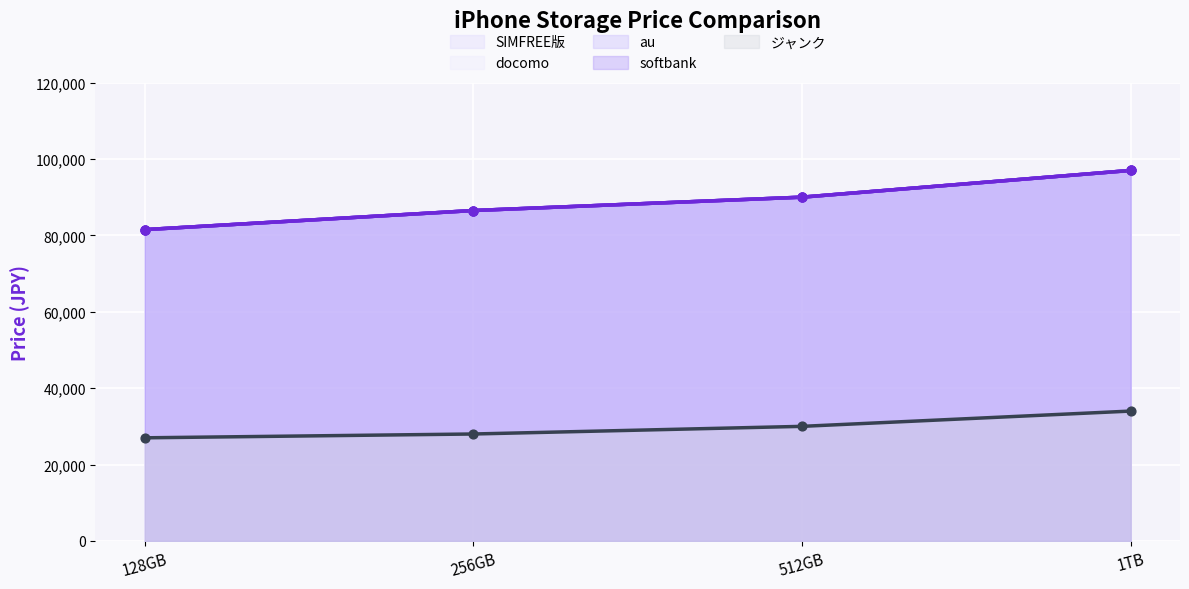

What is the total value across all series at 1TB?

422000